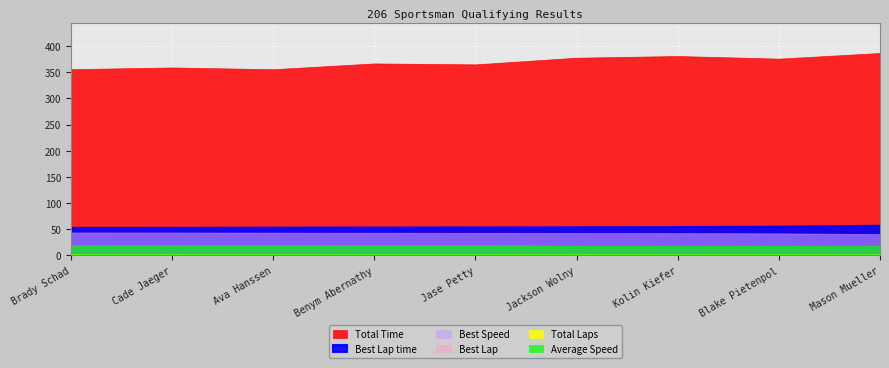

What is the difference between the Average Speed values at Ava Hanssen and Kolin Kiefer?

1.3